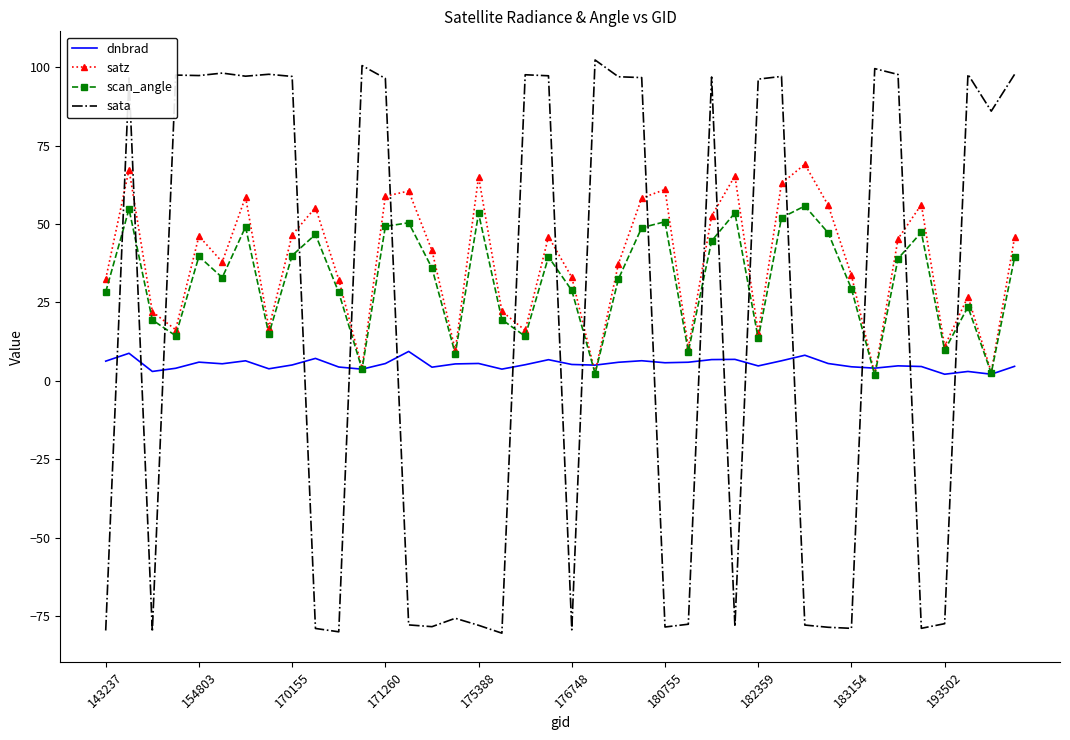

After their last crossing, which series has the higher values: scan_angle or sata?

sata